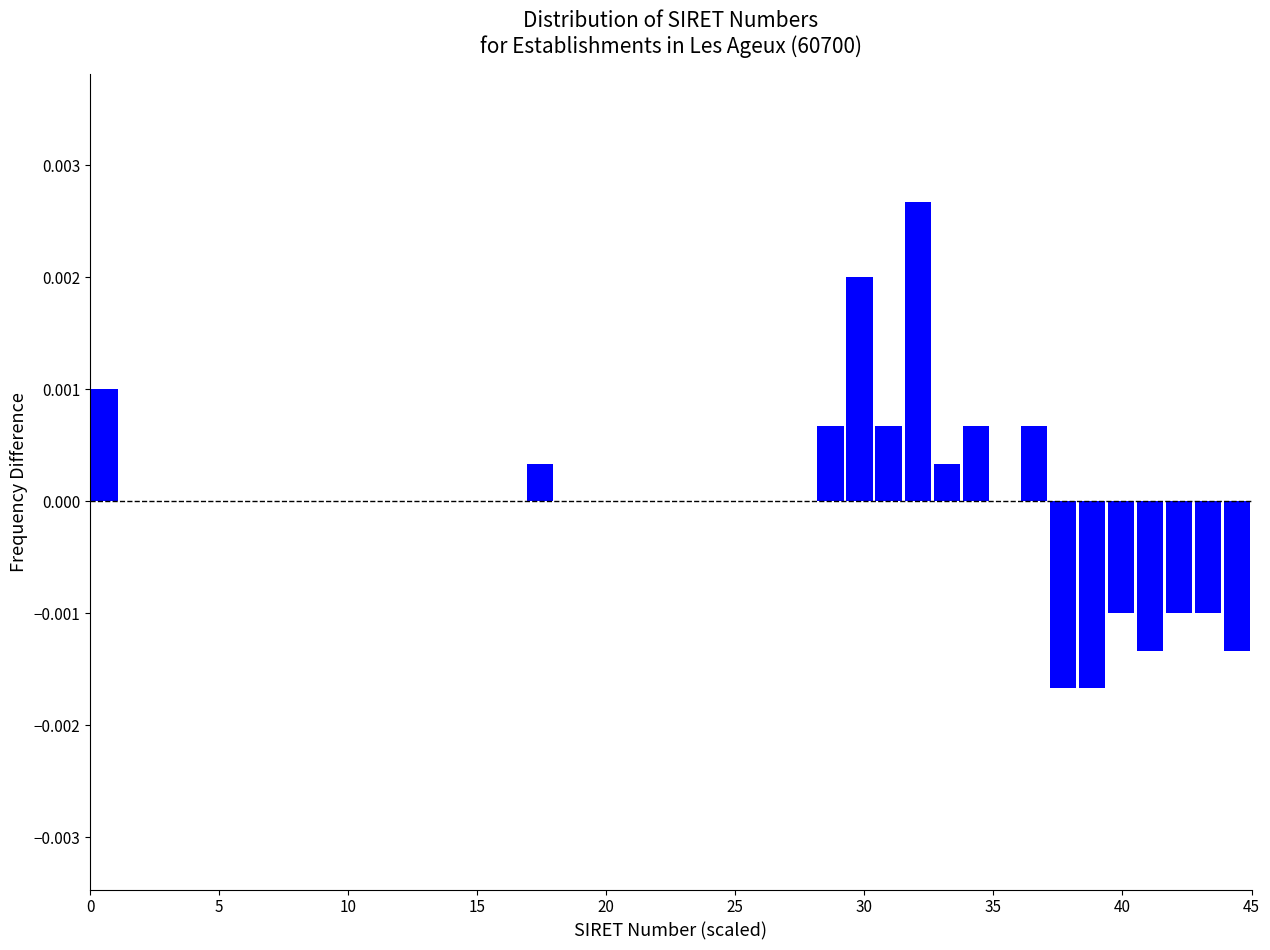

Read against the x-axis, roughly where is the centre of the tallest bar?

32.0